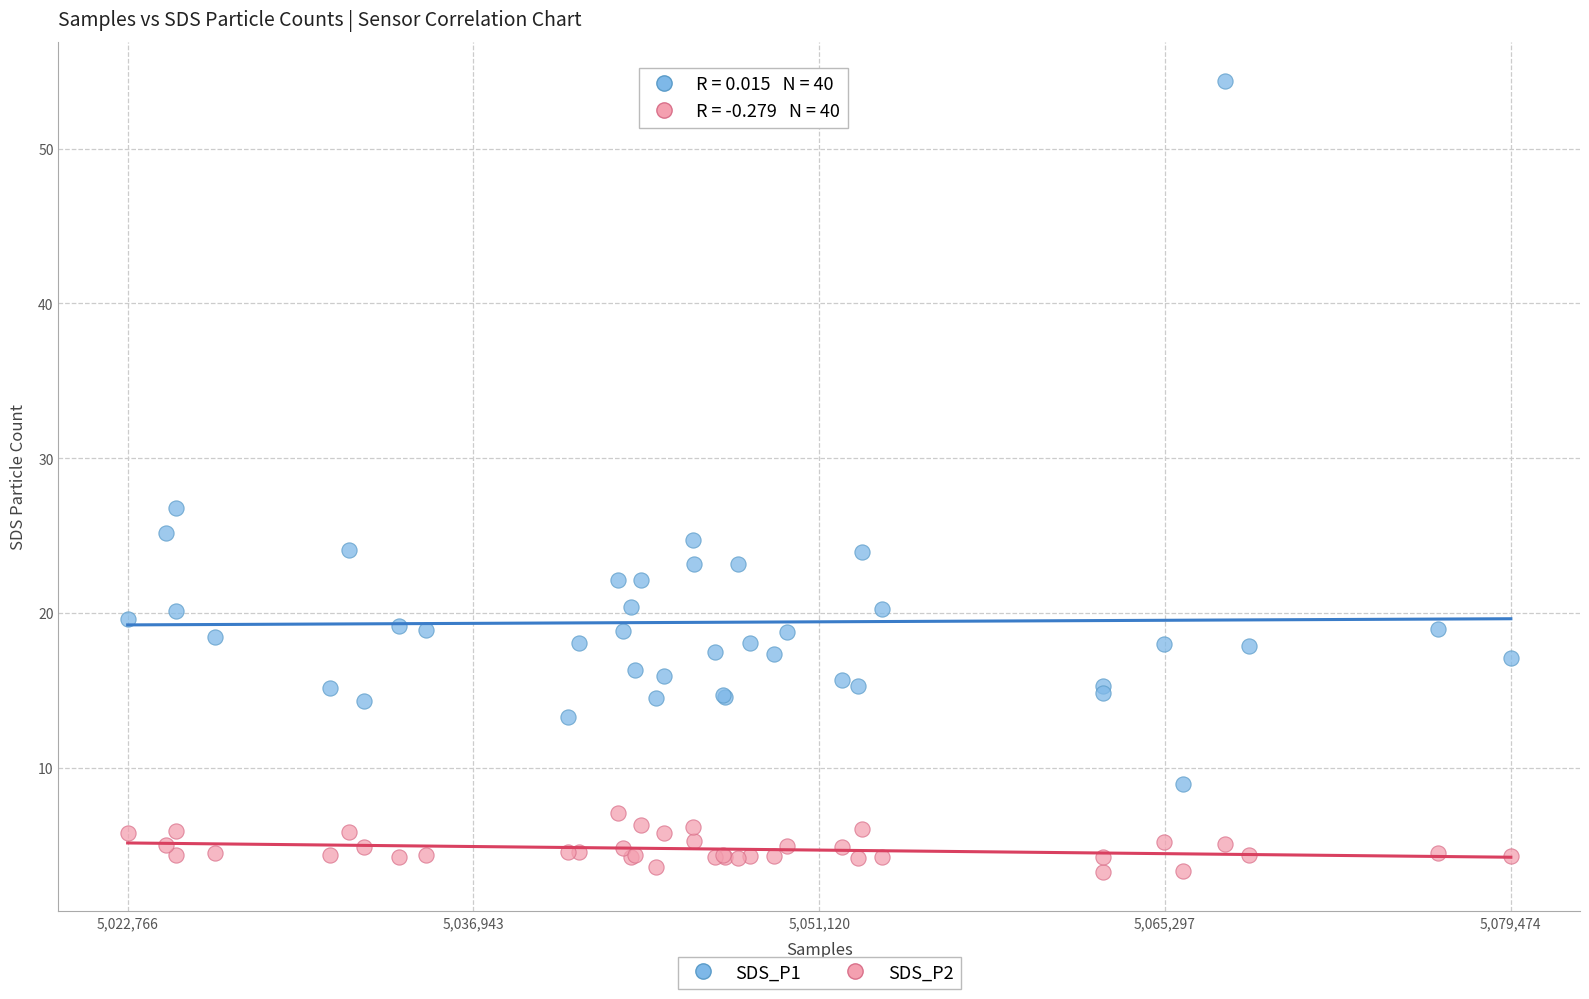

Across all series, what Y value is closest to 28?

26.8